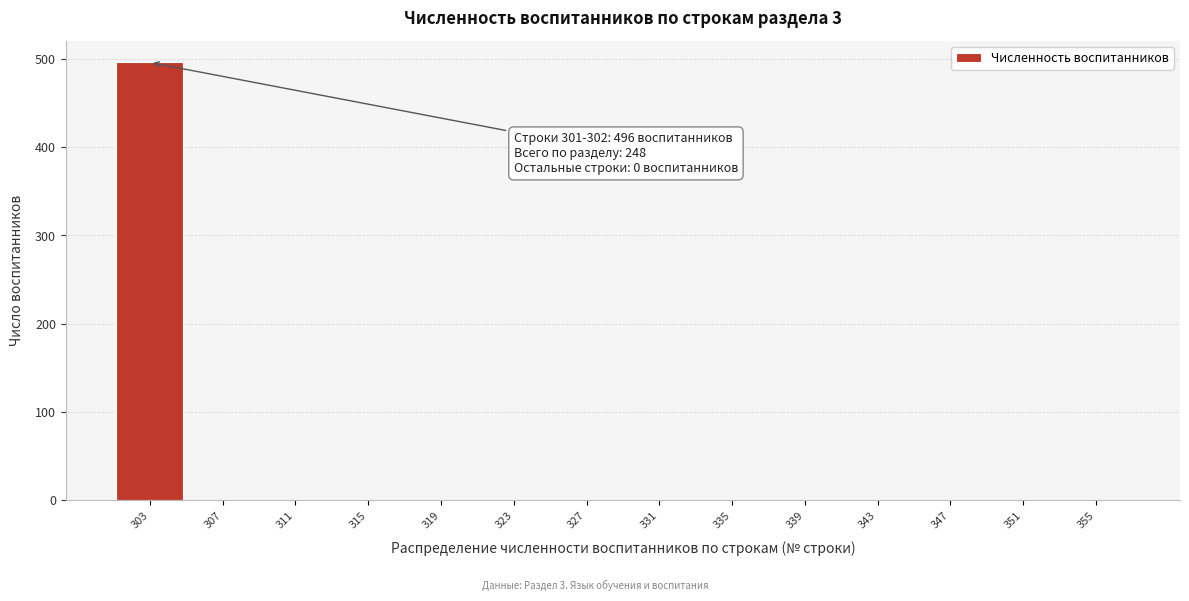

Reading left to right, extract all data points from this chart.

303=496	307=0	311=0	315=0	319=0	323=0	327=0	331=0	335=0	339=0	343=0	347=0	351=0	355=0